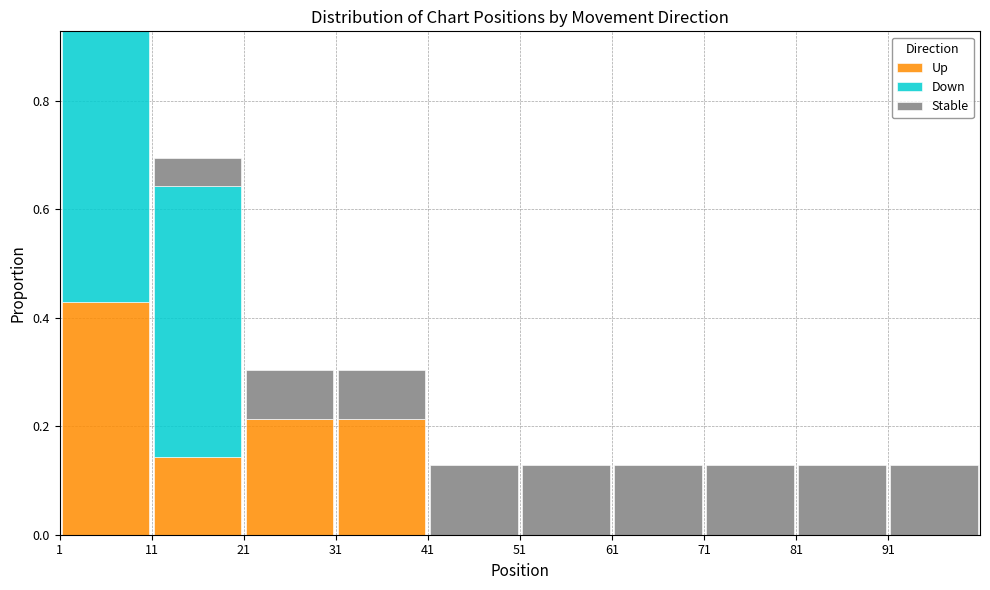

Which range on the x-axis has the tallest stacked bar (by total height)?

1 to 11